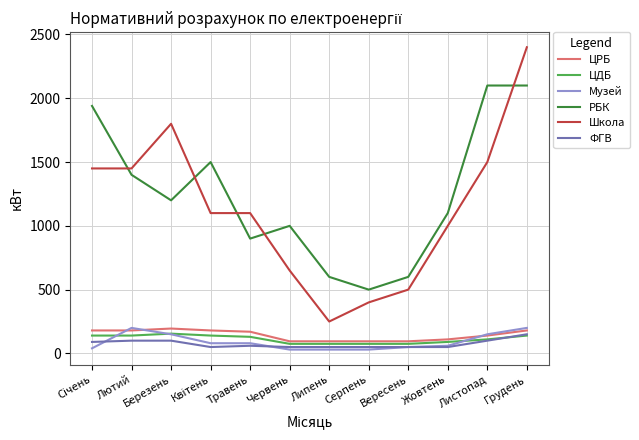

At which category is the sum across all series the highest?

Грудень